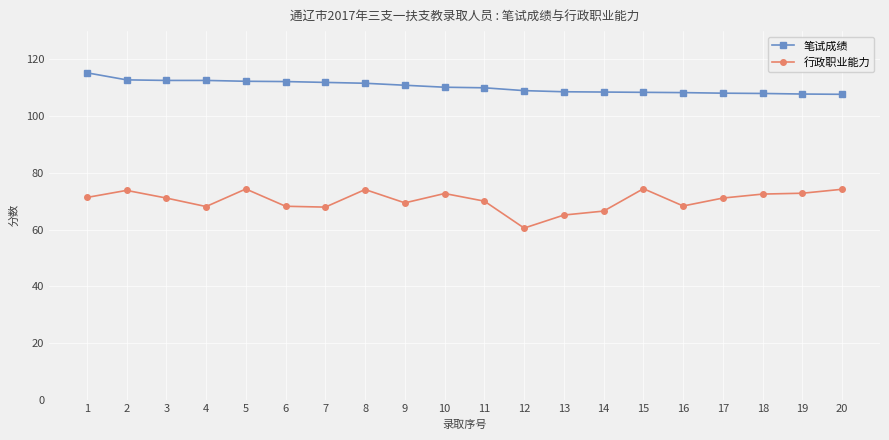

True or false: 行政职业能力 and 笔试成绩 cross at least once.

False